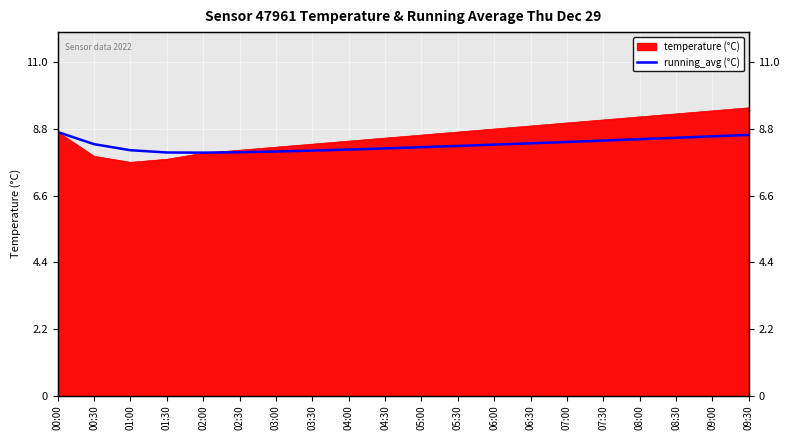

Count the number of categories in the chart.

20